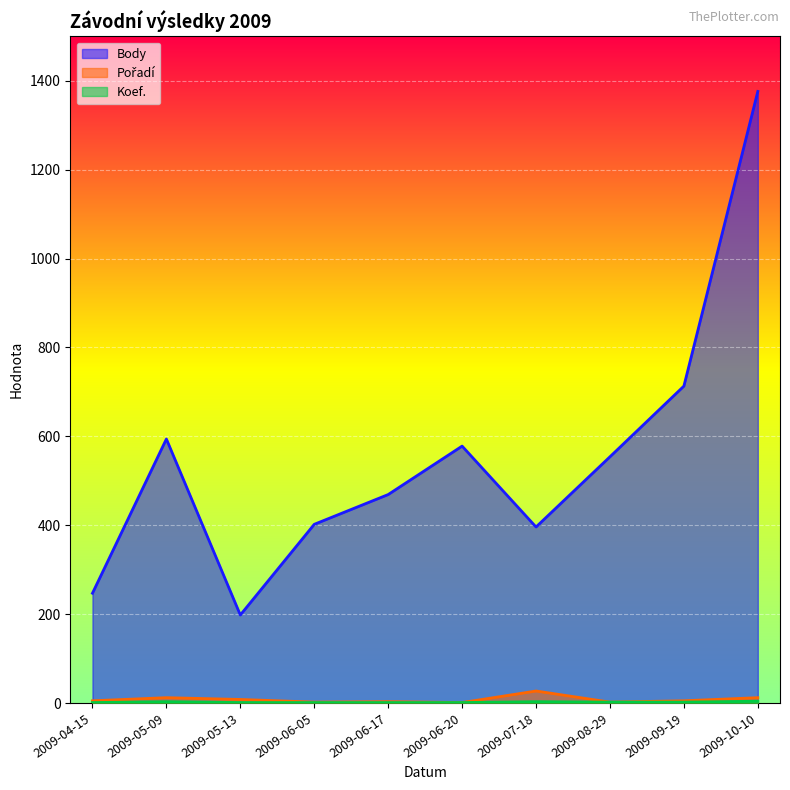

What are all the series names shown in the legend?

Body, Pořadí, Koef.